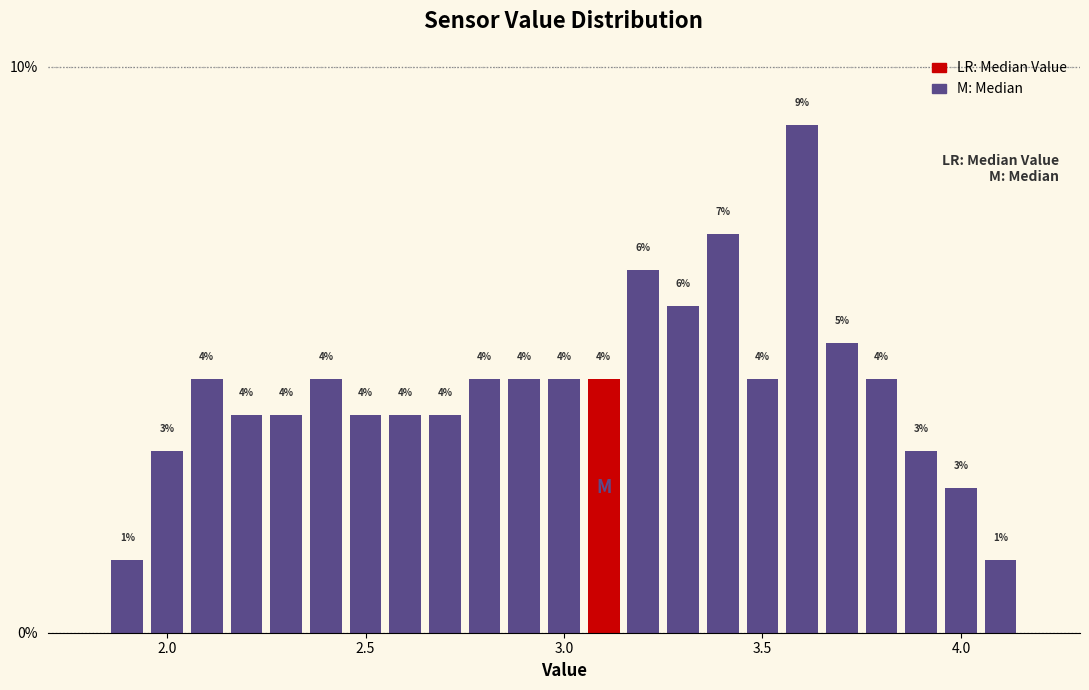

Read against the x-axis, roughly where is the centre of the tallest bar?

3.60